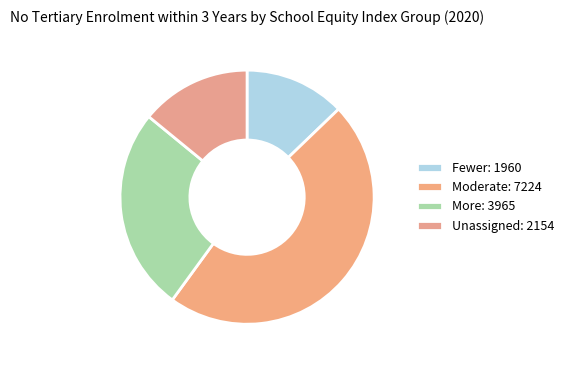

What is the ratio of the value at Fewer to the value at Moderate?

0.3